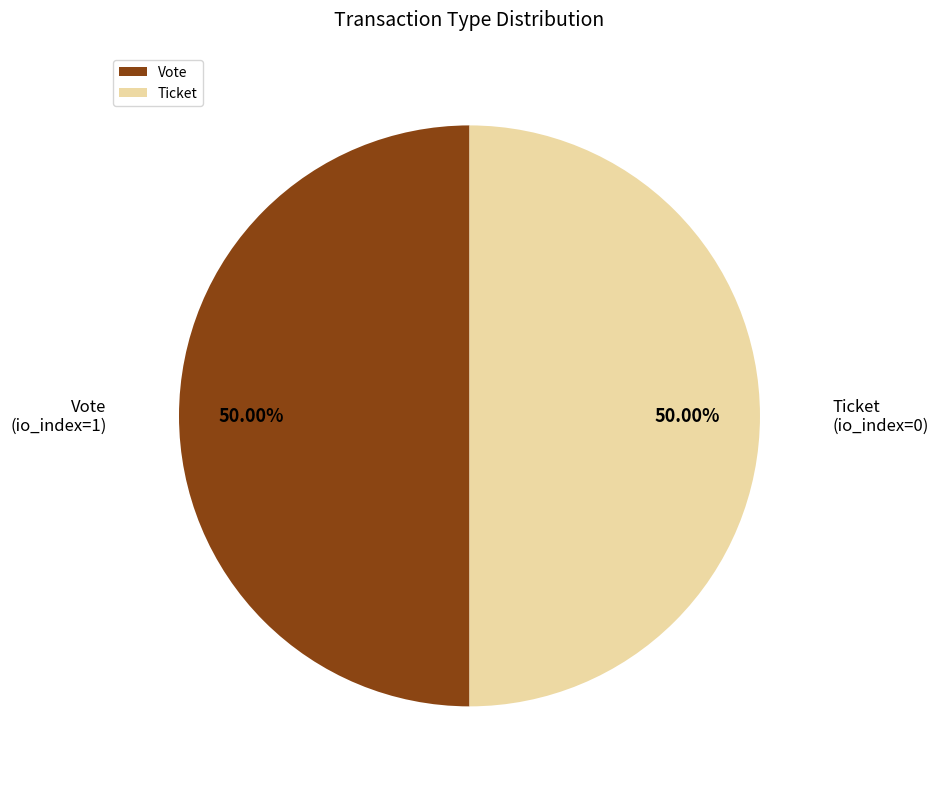

What is the ratio of the value at Ticket to the value at Vote?

1.0